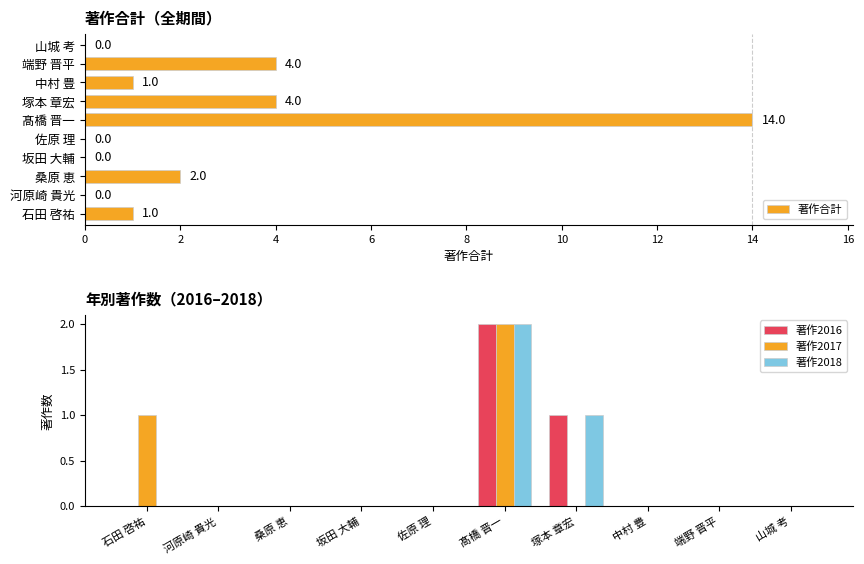

At which label does 著作2016 reach its peak?

髙橋 晋一